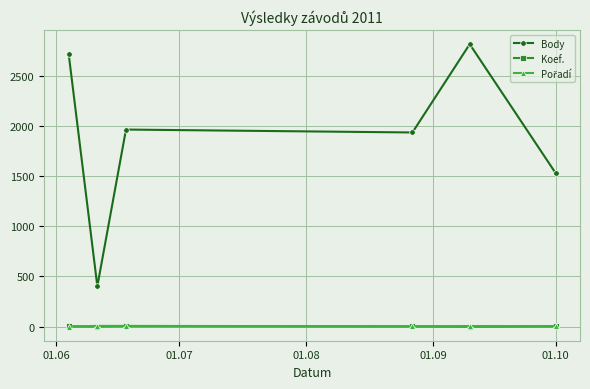

True or false: Koef. and Body cross at least once.

False